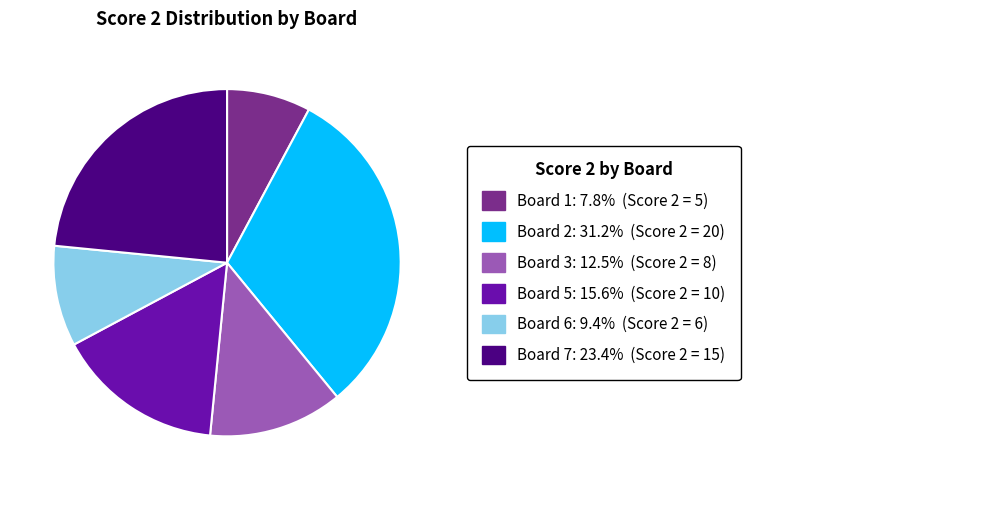

Is there a majority slice in this chart?

No